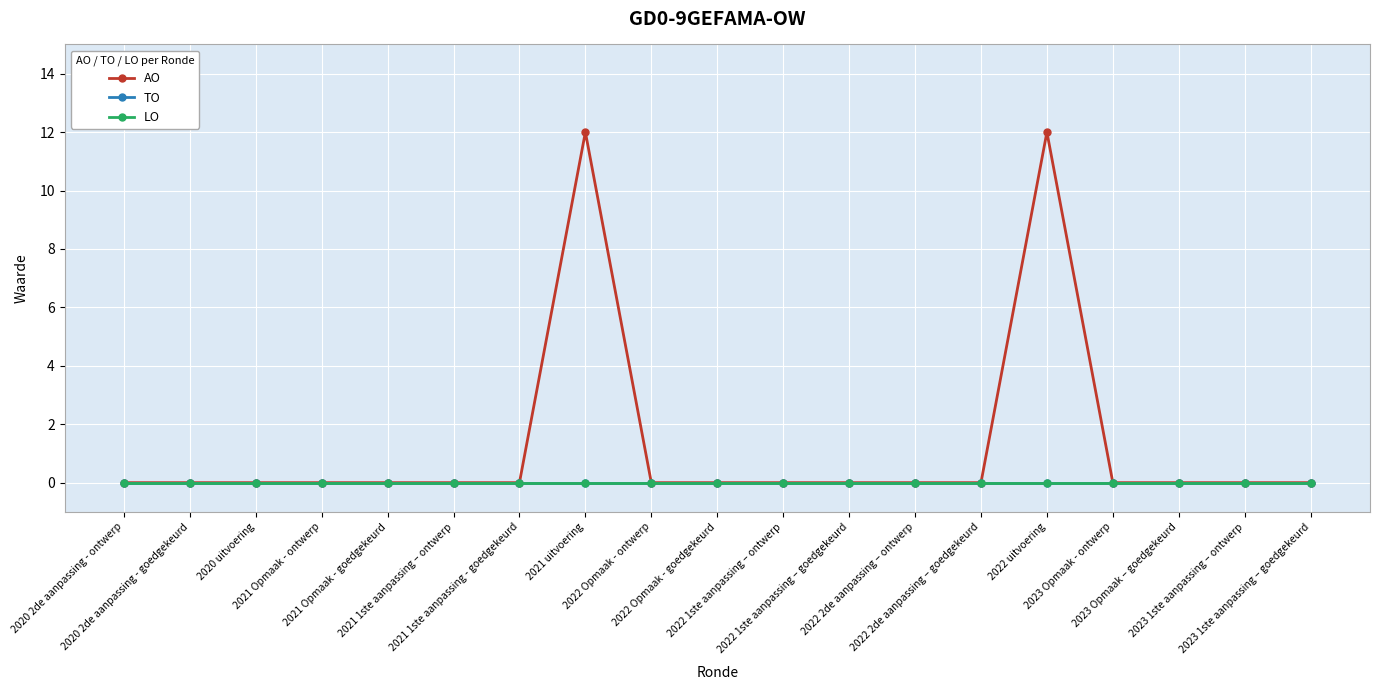

Is this an area chart (filled region under the line)?

No